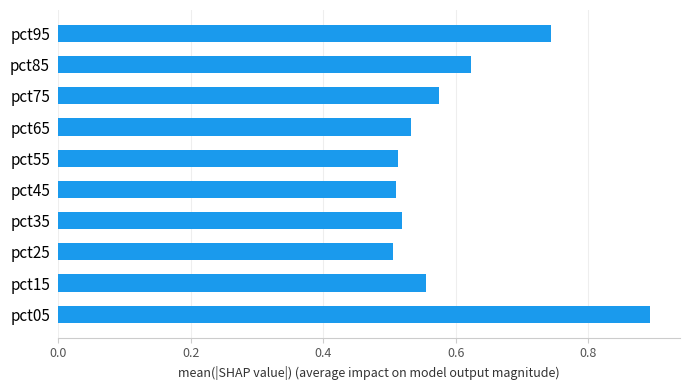

What is the sum of all values?

6.0